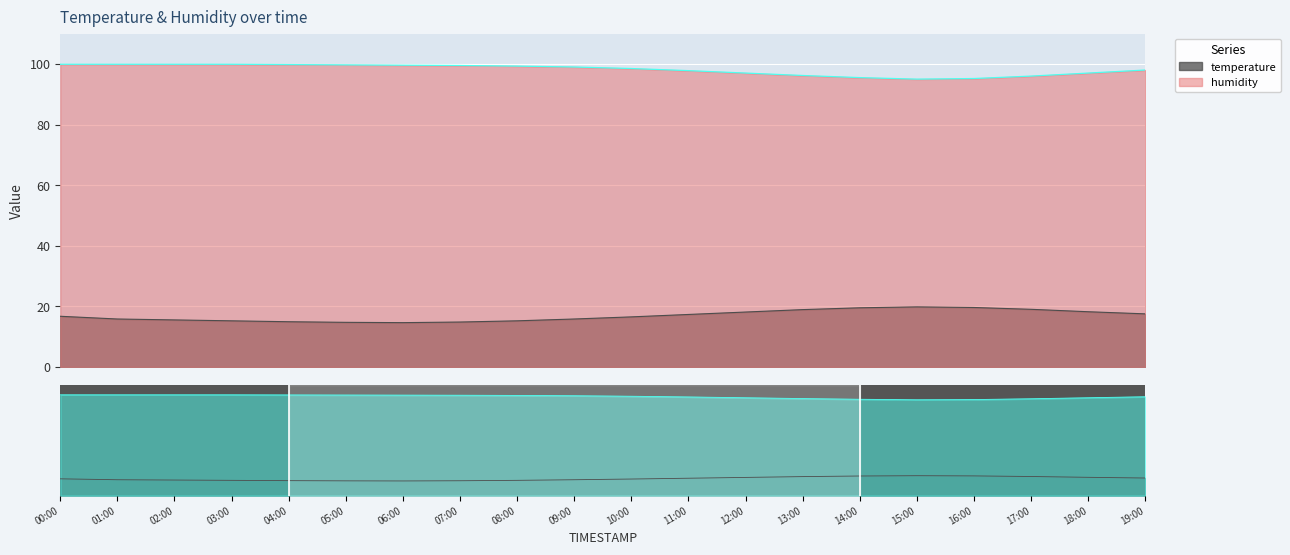

List the series in order of their overall mean, lowest first.

temperature, humidity